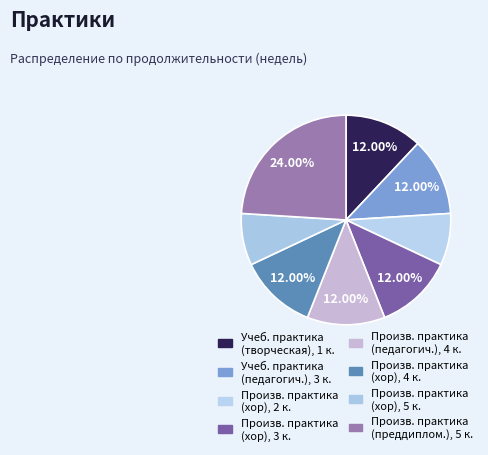

Count the number of slices in the pie.

8